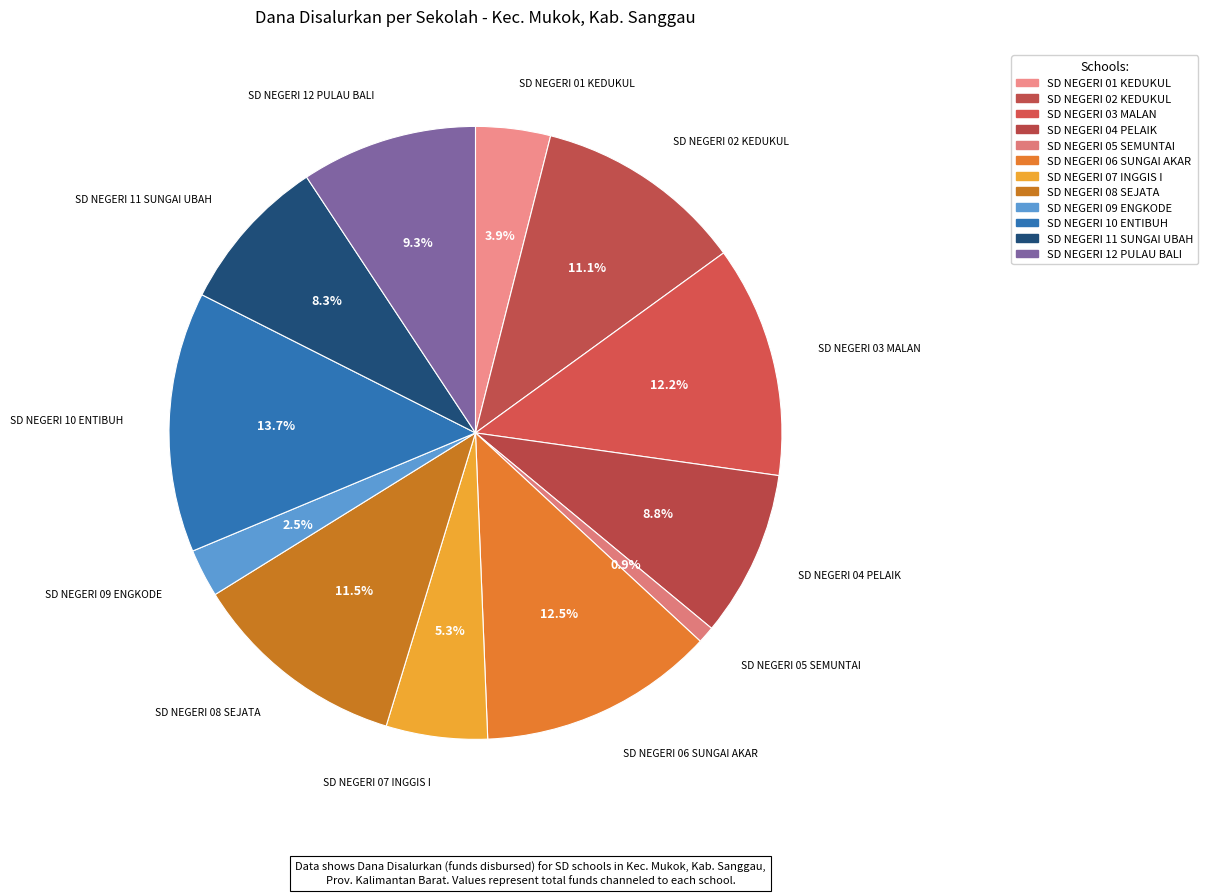

How many slices are in this pie chart?

12